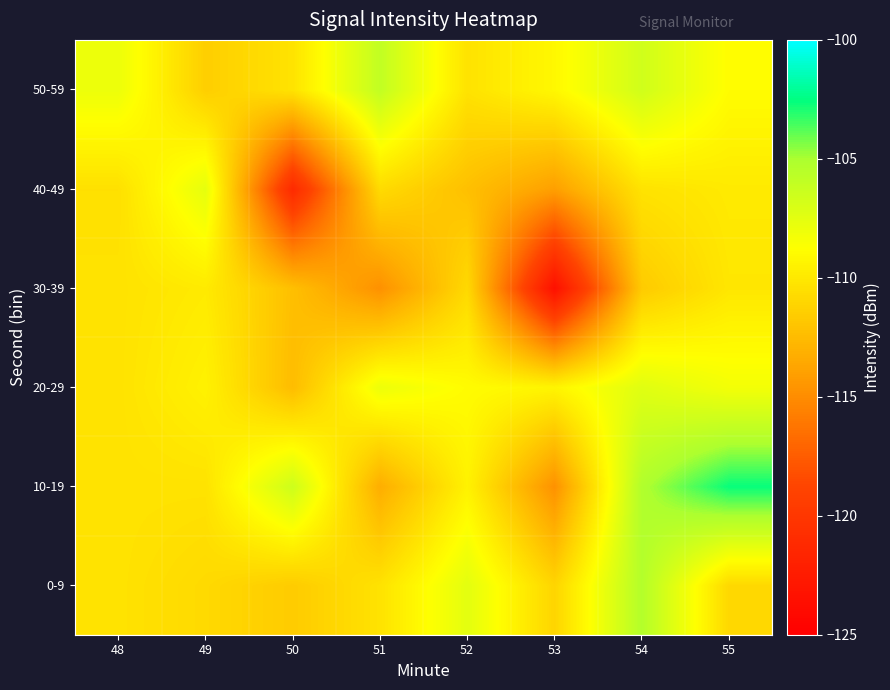

At which category is the sum across all series the highest?

54